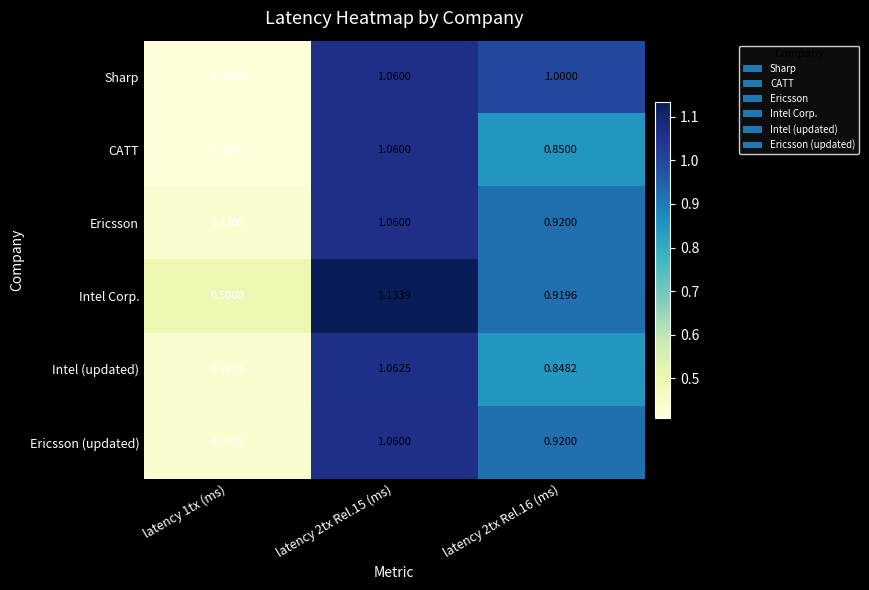

What is the total value across all series at latency 2tx Rel.16 (ms)?

5.5